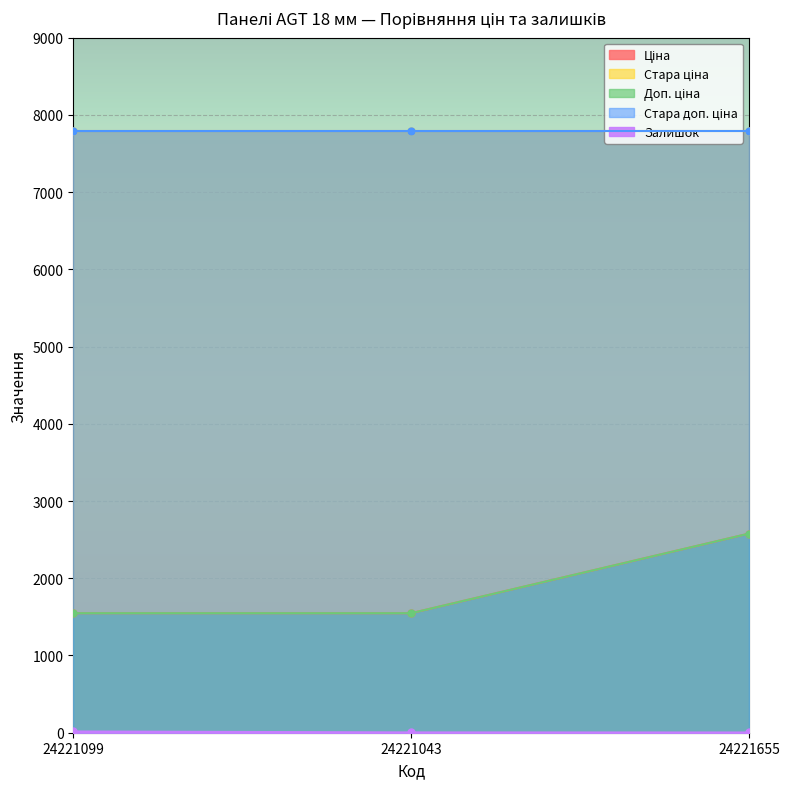

What position from the right is 24221099?

3